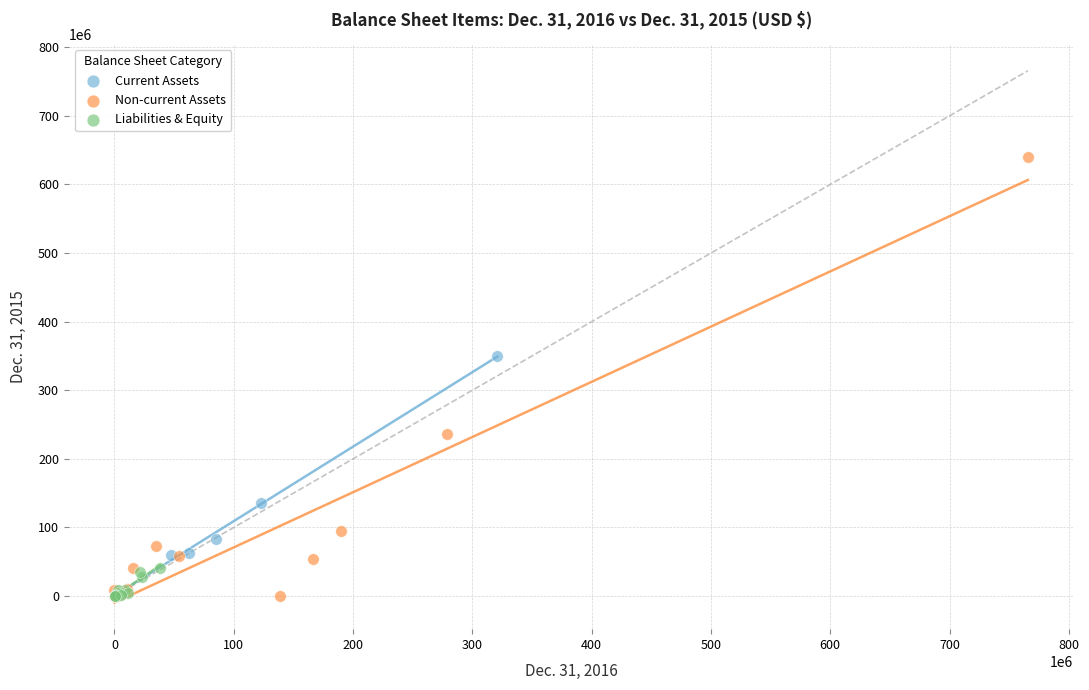

Which series has the widest spread of Y values?

Non-current Assets